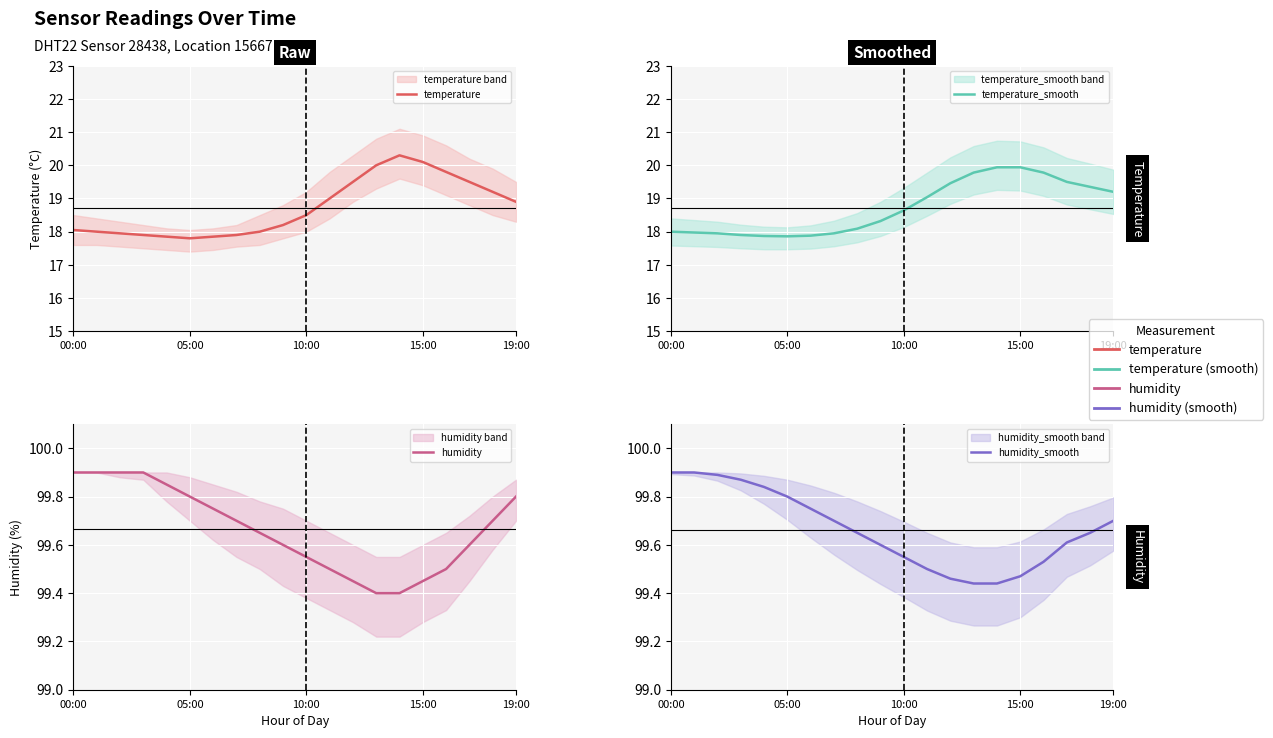

What is the total value across all series at 16?

238.6